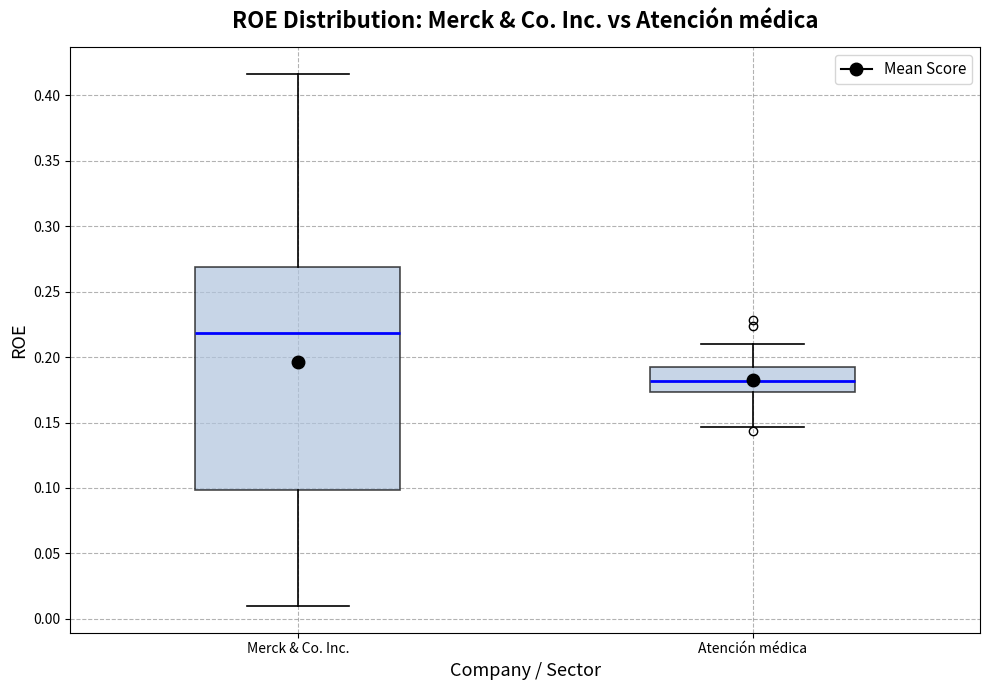

Reading left to right, transcribe this box plot: for each box, give where its median line is, the range the box spans, and where its two whiskers end, as read against the y-axis. The values are not printed on the chart, so give them approximately, as read against the axis.

Merck & Co. Inc.: median 0.220, box 0.100 to 0.270, whiskers 0.010 to 0.415
Atención médica: median 0.180, box 0.175 to 0.190, whiskers 0.145 to 0.210